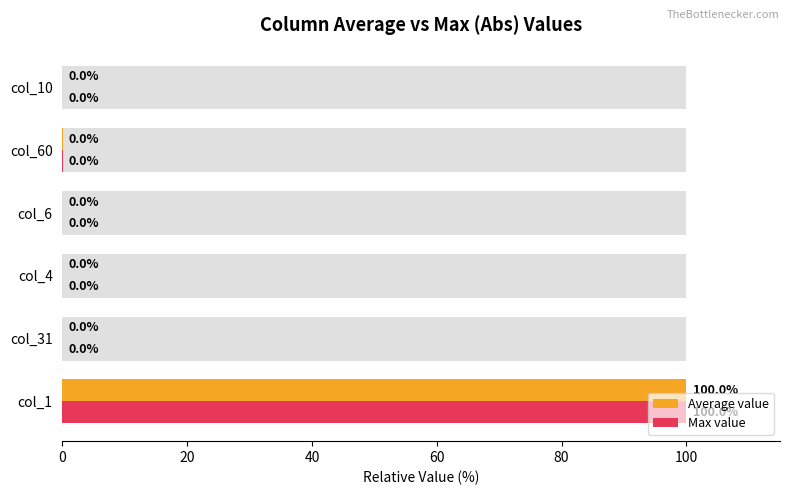

What is the highest value of the Average value series?

100.0